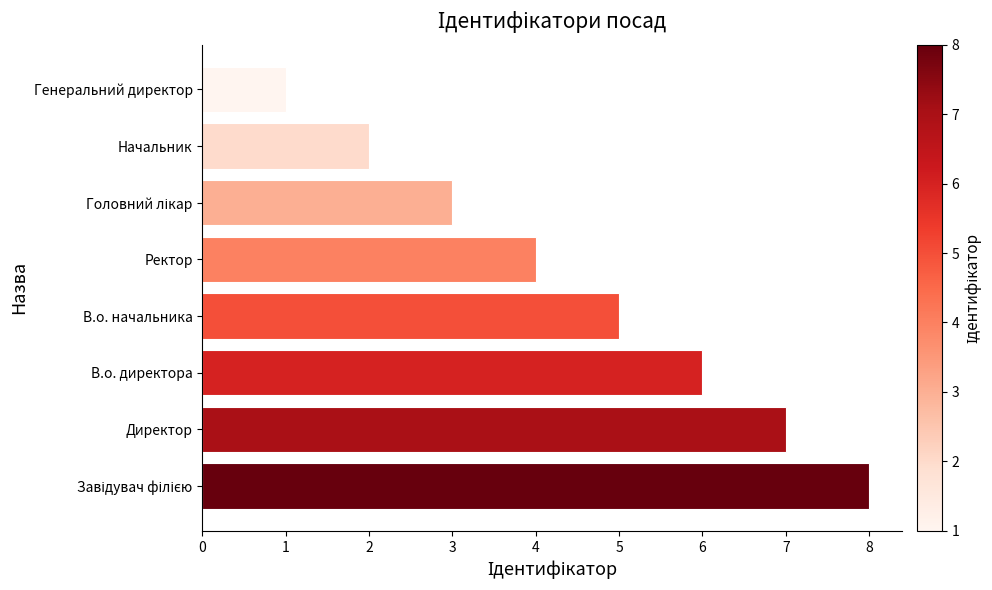

Which category has the lowest value across all series?

Генеральний директор